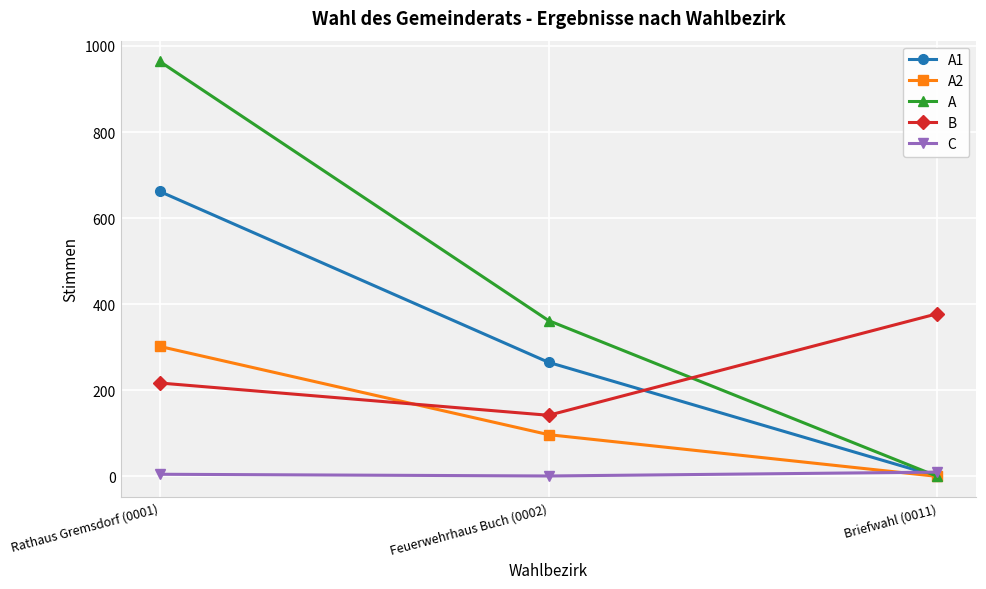

What is the sum of all A values?

1326